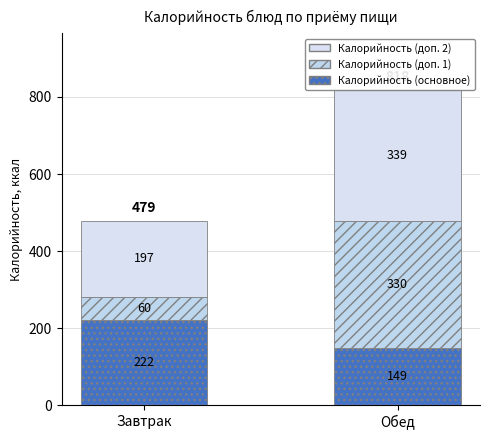

How many series are shown in this chart?

3